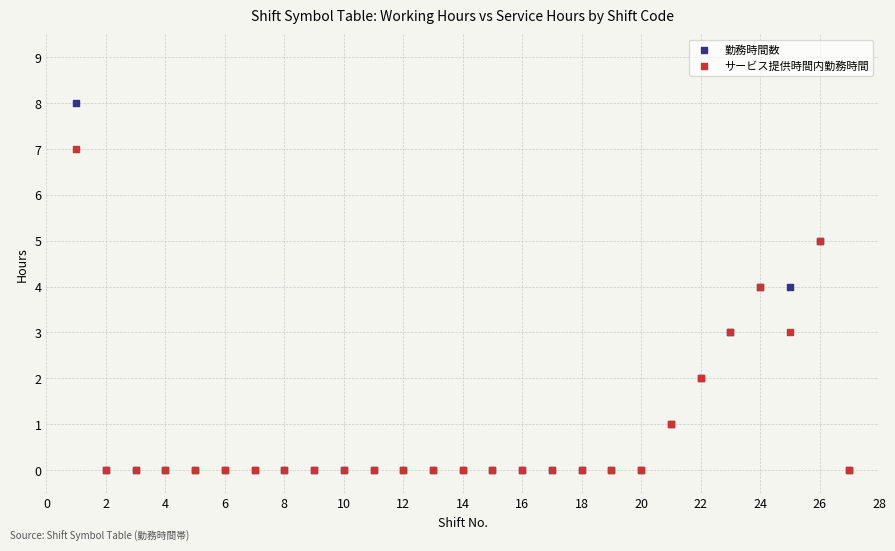

What are all the series names shown in the legend?

勤務時間数, サービス提供時間内勤務時間